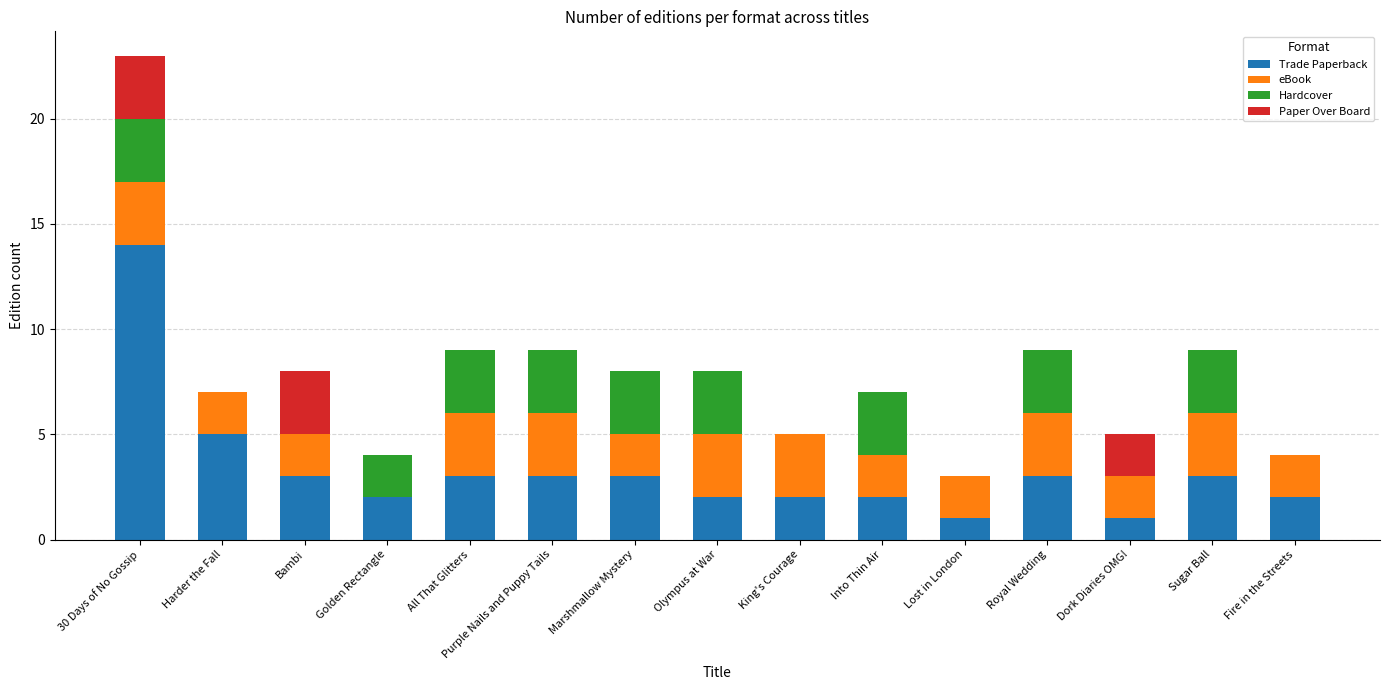

True or false: Trade Paperback has a value of 1 at Golden Rectangle.

False